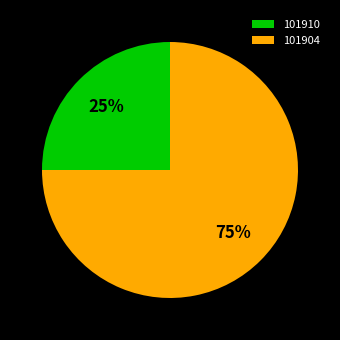

Between 101904 and 101910, which is larger?

101904